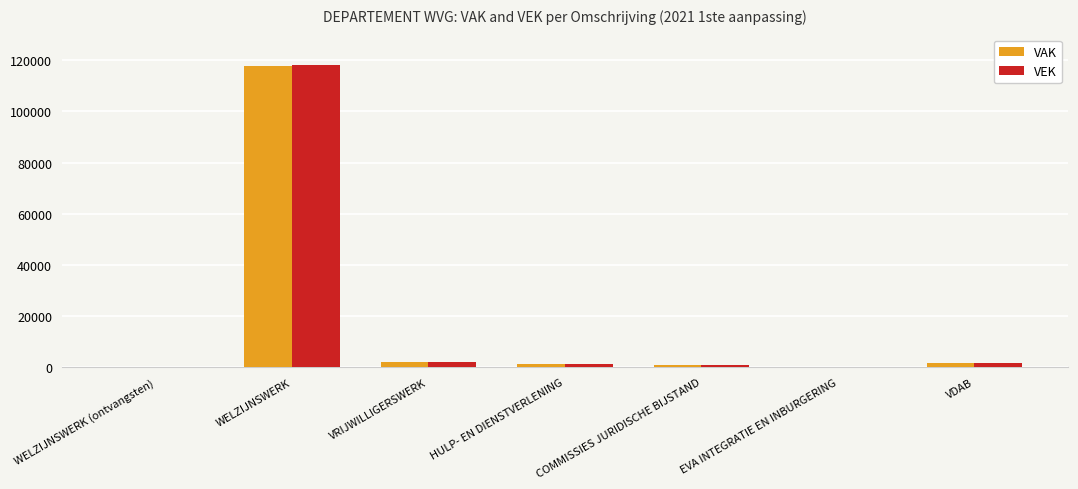

How many groups of bars are there?

7